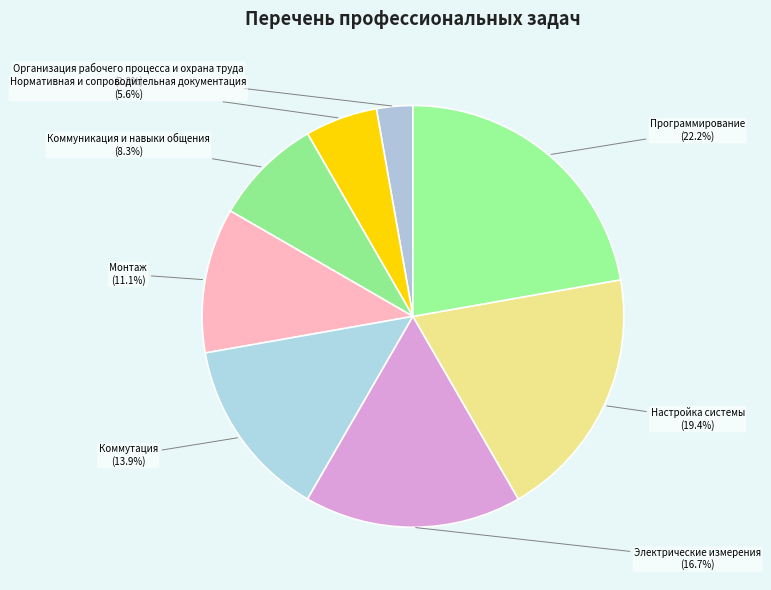

What percentage is the Нормативная и сопроводительная документация slice, to the nearest percent?

6%